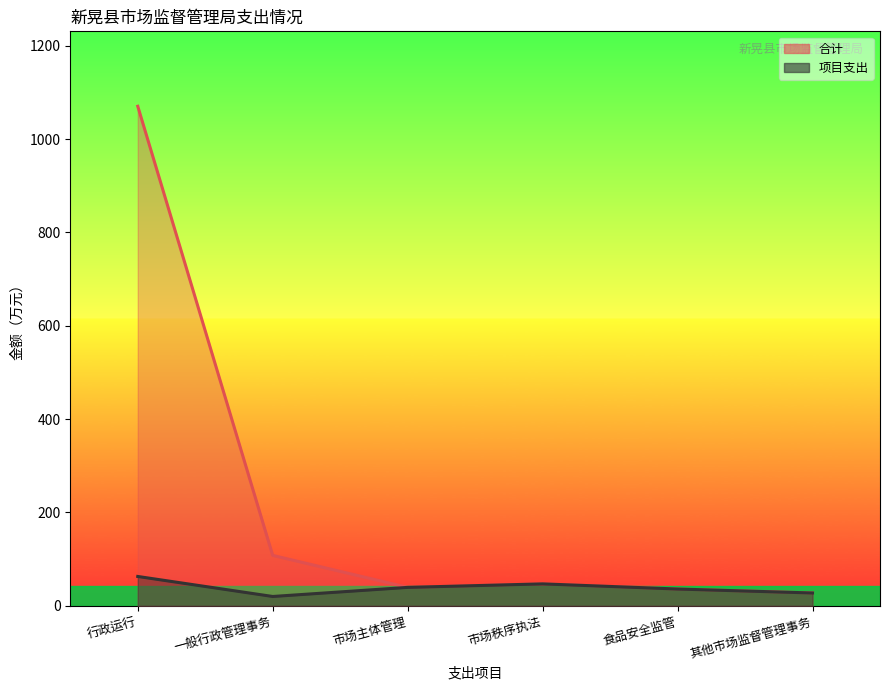

What is the lowest value of the 项目支出 series?

20.0